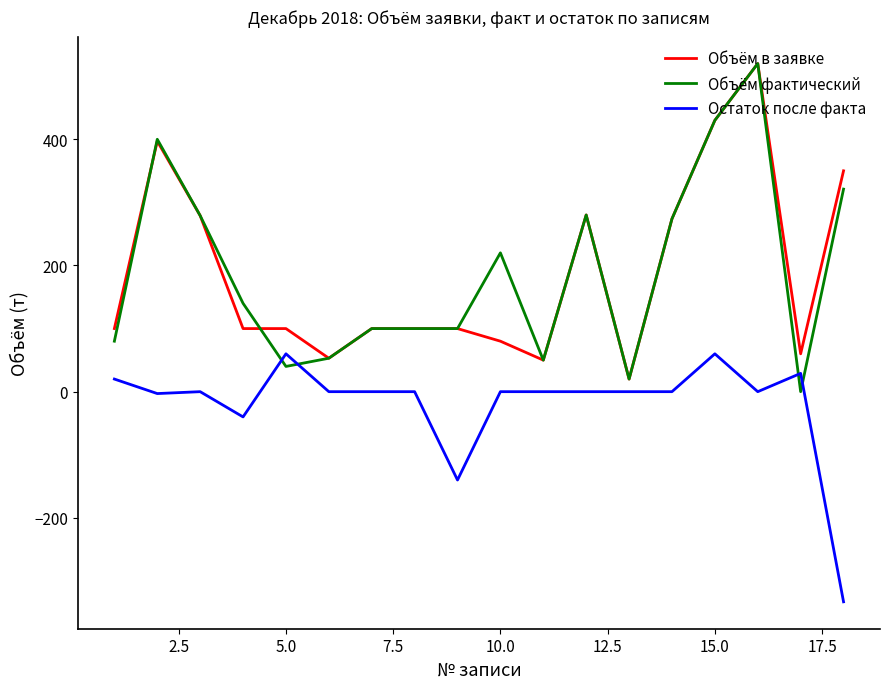

What is the maximum value for Объём фактический?

520